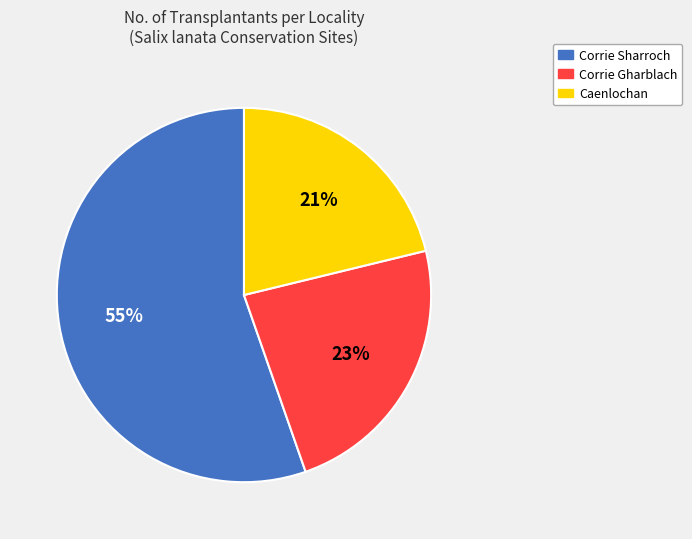

Rank the categories by value from lowest to highest.

Caenlochan, Corrie Gharblach, Corrie Sharroch